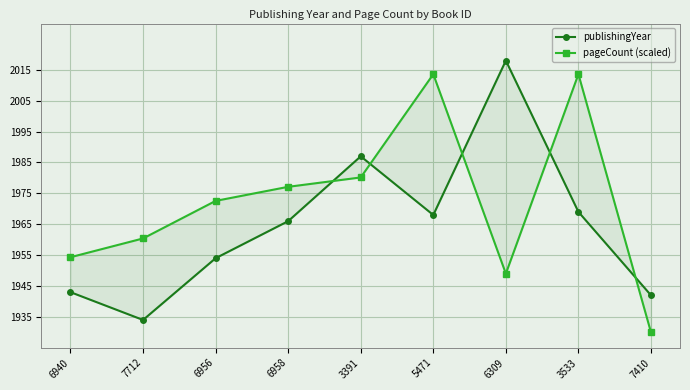

True or false: pageCount (scaled) has a value of 2999.0 at 7410.

False